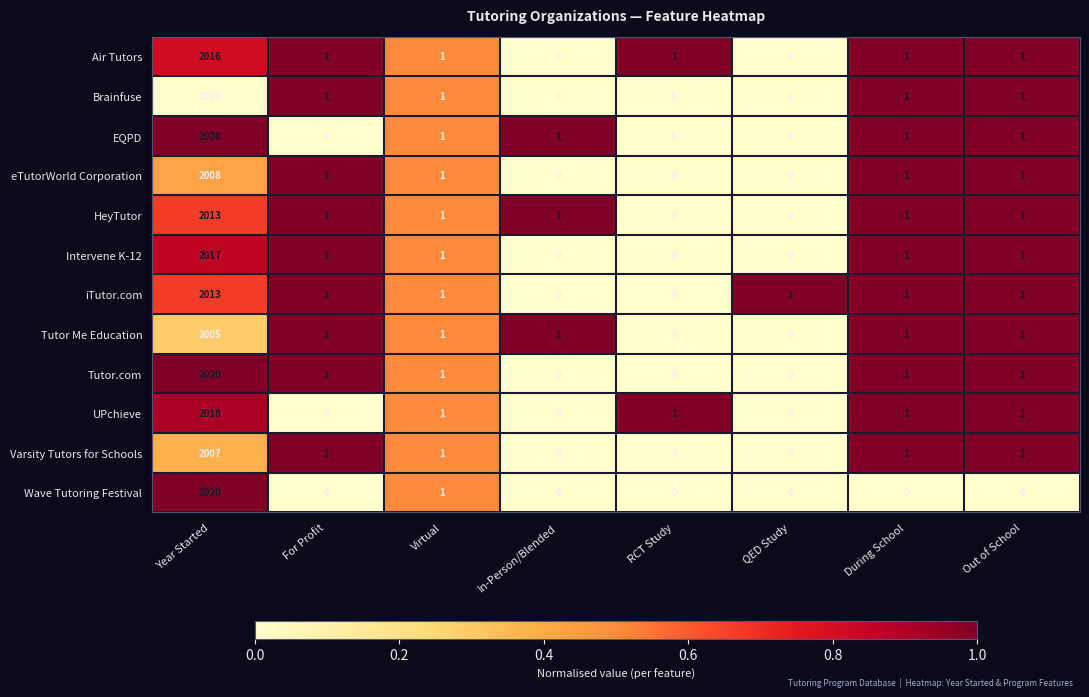

What is the total value across all series at Year Started?

24156